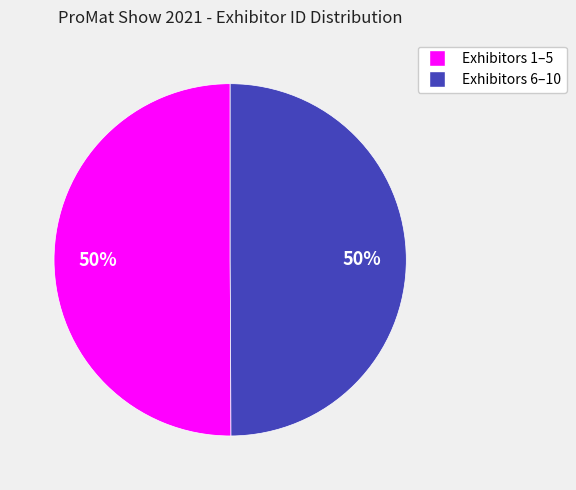

To the nearest percent, what is the average slice percentage?

50%